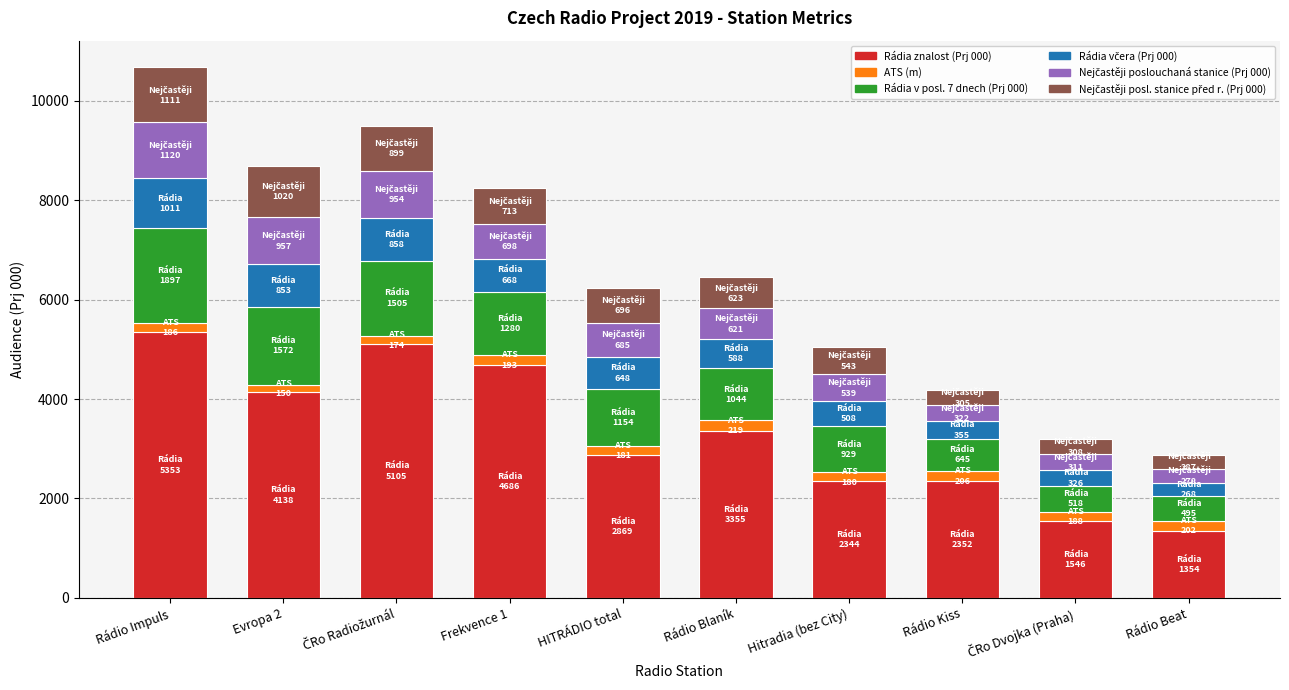

At which label does Rádia znalost (Prj 000) reach its peak?

Rádio Impuls